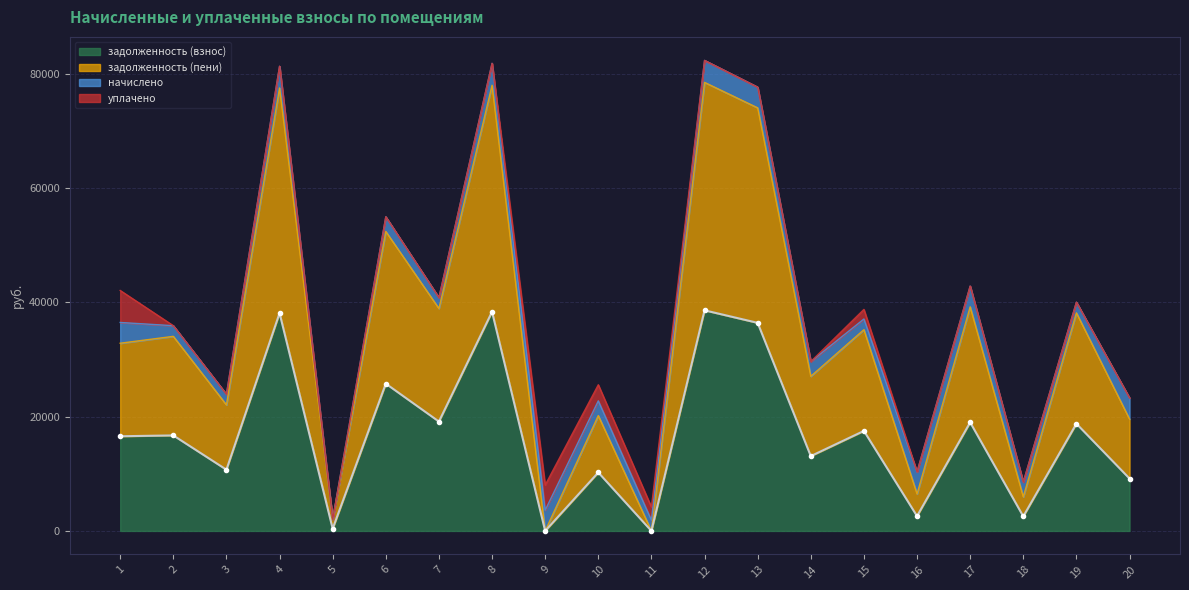

Reading right to left, extract all data points from this chart.

задолженность (взнос): 20=9171.4	19=18772.9	18=2549.2	17=19008.1	16=2595.4	15=17509.9	14=13100.6	13=36422.6	12=38615.5	11=0.0	10=10236.2	9=0.0	8=38368.6	7=19147.2	6=25779.4	5=389.1	4=38134.1	3=10719.4	2=16719.4	1=16572.5
задолженность (пени): 20=19577.2	19=38169.1	18=5959.7	17=39225.6	16=6473.1	15=35229.1	14=27062.5	13=74054.6	12=78513.3	11=0.0	10=20186.0	9=0.0	8=78014.2	7=38930.2	6=52414.7	5=2035.7	4=77534.5	3=22060.4	2=34060.4	1=32856.2